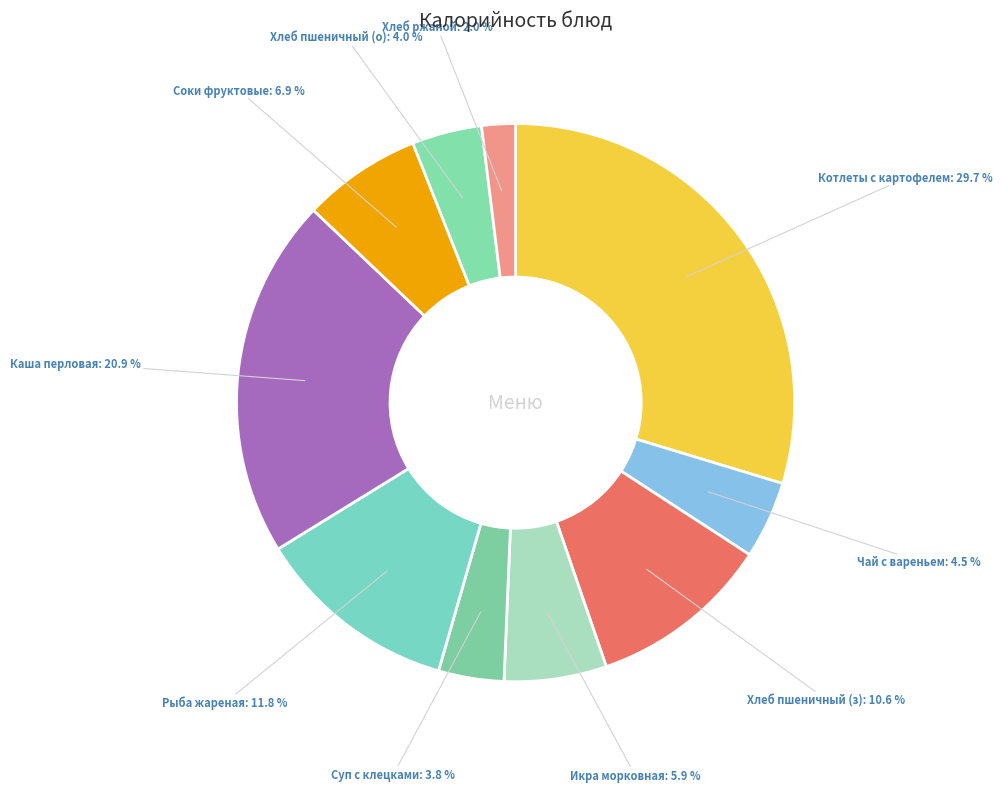

What is the smallest slice in the pie chart?

Хлеб ржаной